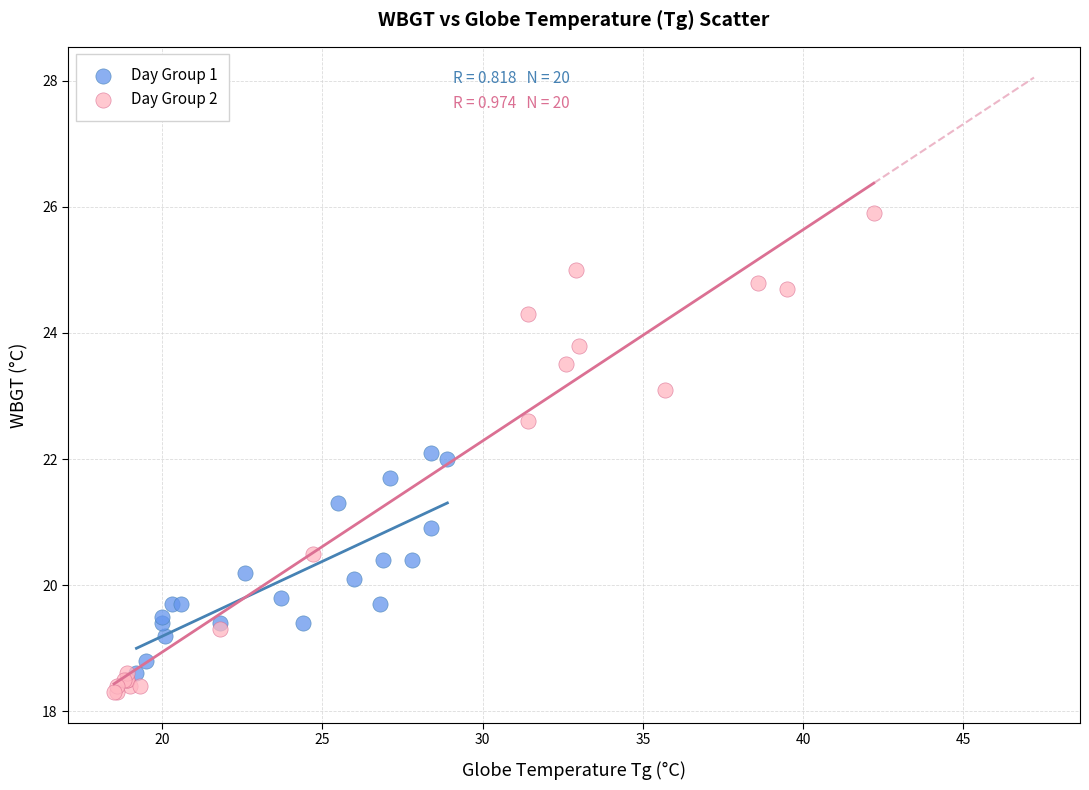

Which series contains the lowest Y value?

Day Group 2